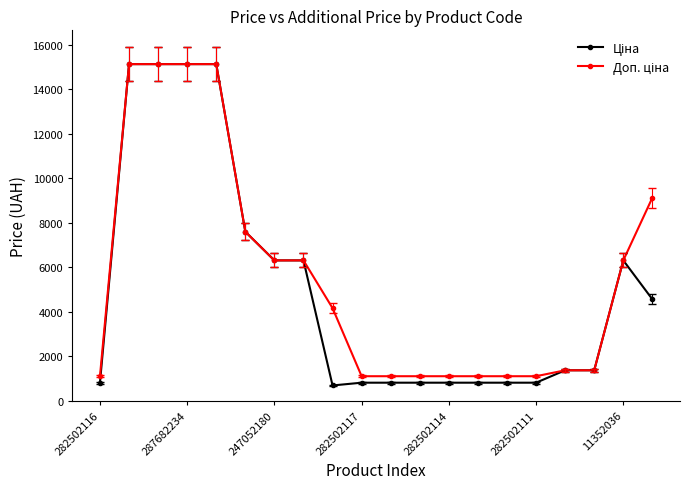

How many distinct data groups are displayed?

2